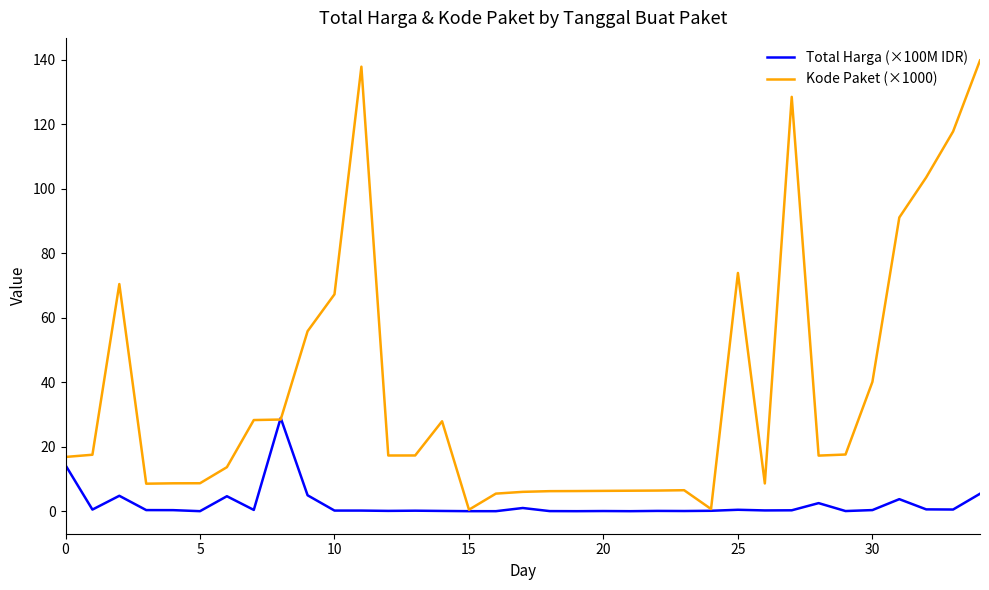

What are all the series names shown in the legend?

Total Harga (×100M IDR), Kode Paket (×1000)